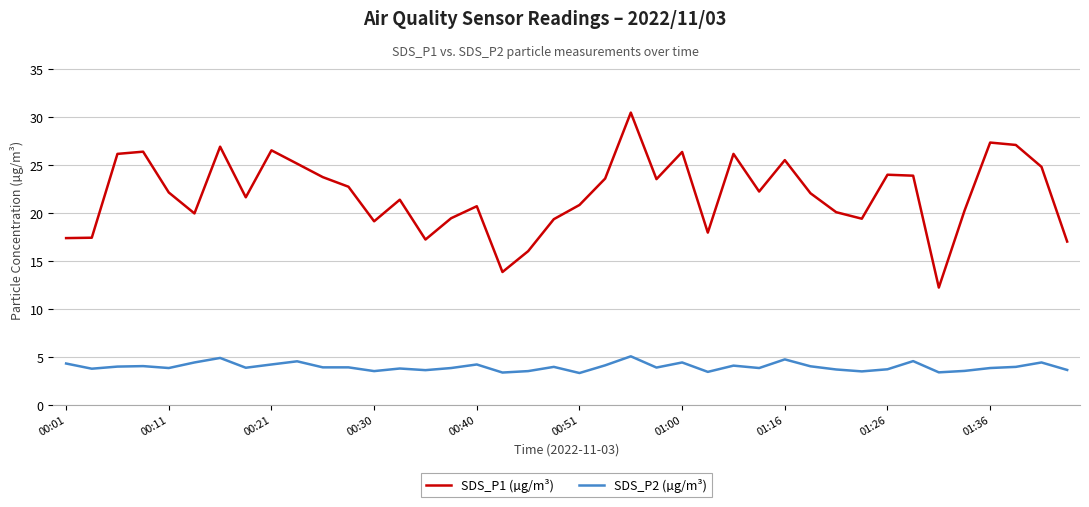

True or false: SDS_P2 (µg/m³) and SDS_P1 (µg/m³) intersect in this chart.

False